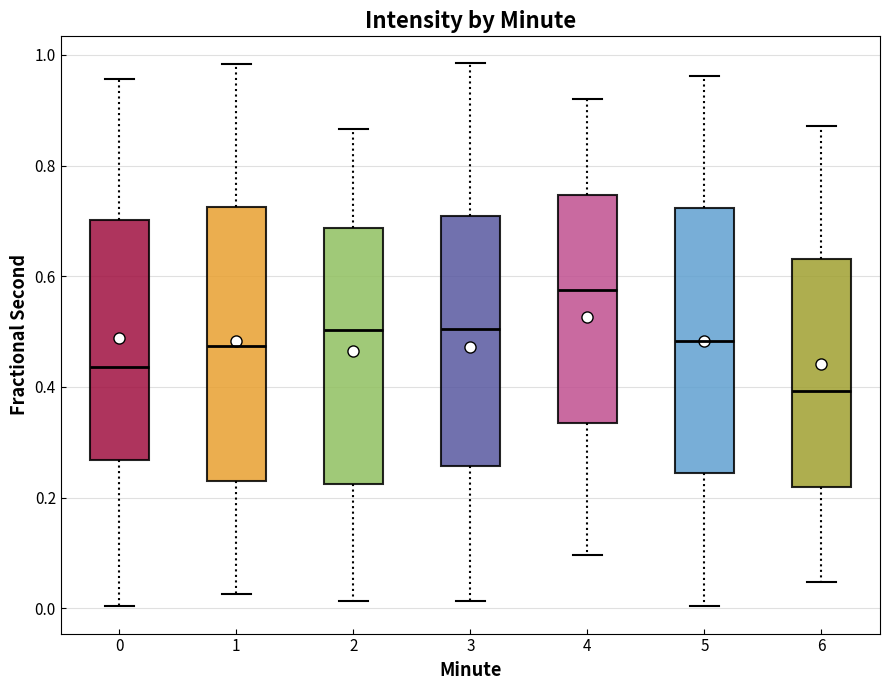

Reading left to right, read every box against the y-axis: the position of its median line, the range the box covers, and the ends of its whiskers. The values are not printed on the chart, so give them approximately, as read against the axis.

0: median 0.44, box 0.26 to 0.70, whiskers 0.00 to 0.96
1: median 0.48, box 0.22 to 0.72, whiskers 0.02 to 0.98
2: median 0.50, box 0.22 to 0.68, whiskers 0.02 to 0.86
3: median 0.50, box 0.26 to 0.70, whiskers 0.02 to 0.98
4: median 0.58, box 0.34 to 0.74, whiskers 0.10 to 0.92
5: median 0.48, box 0.24 to 0.72, whiskers 0.00 to 0.96
6: median 0.40, box 0.22 to 0.64, whiskers 0.04 to 0.88